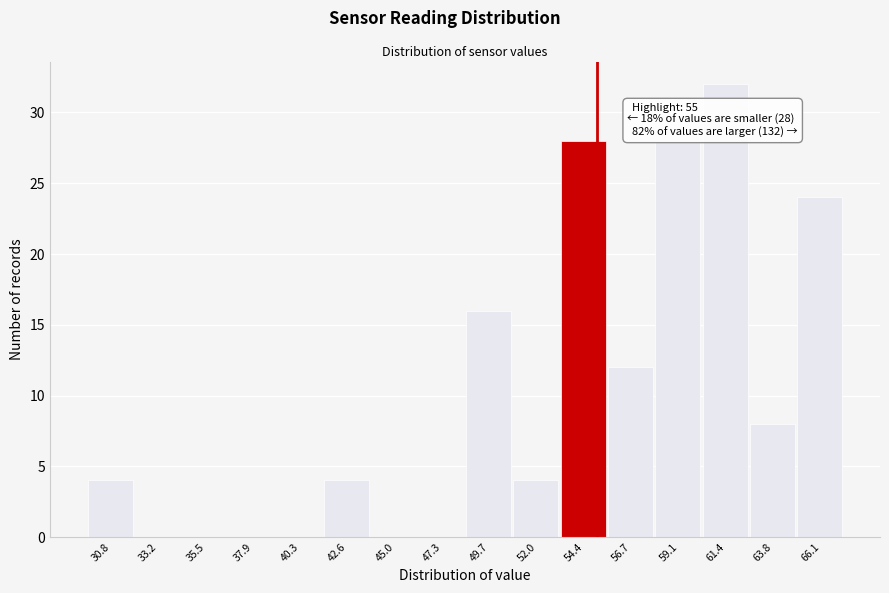

Over which range of the x-axis is the bar tallest?

60.0 to 62.5